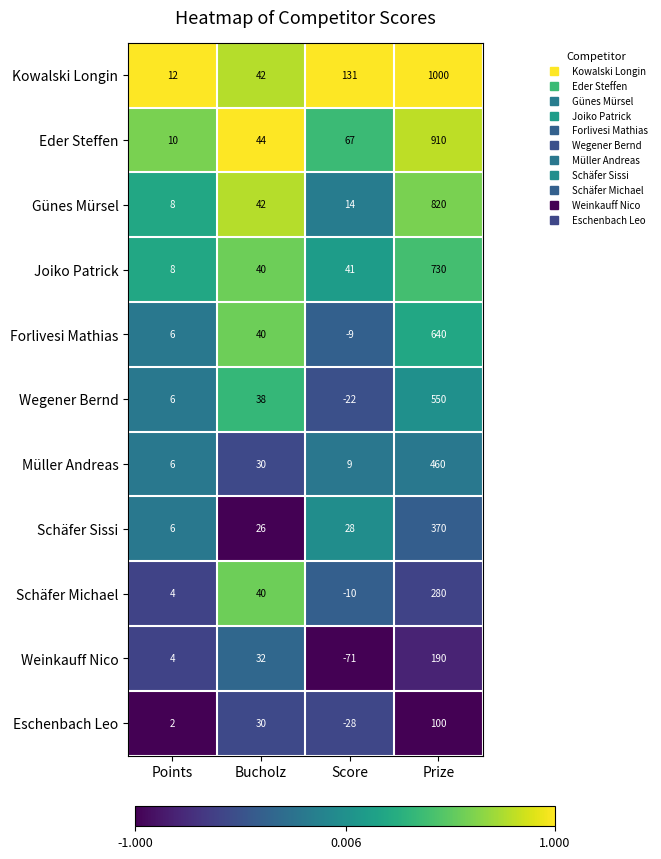

What is the spread (max minus min) of values at Score?

202